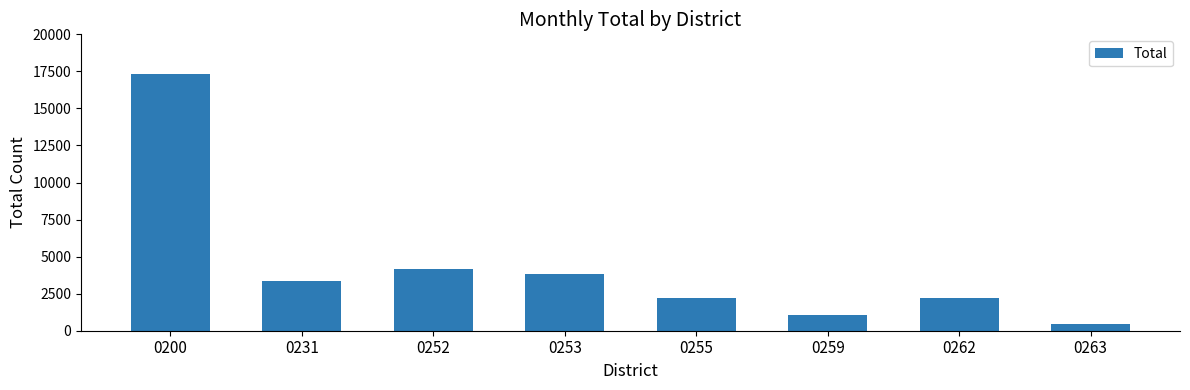

What is the sum of the values at 0200 and 0231?

20680